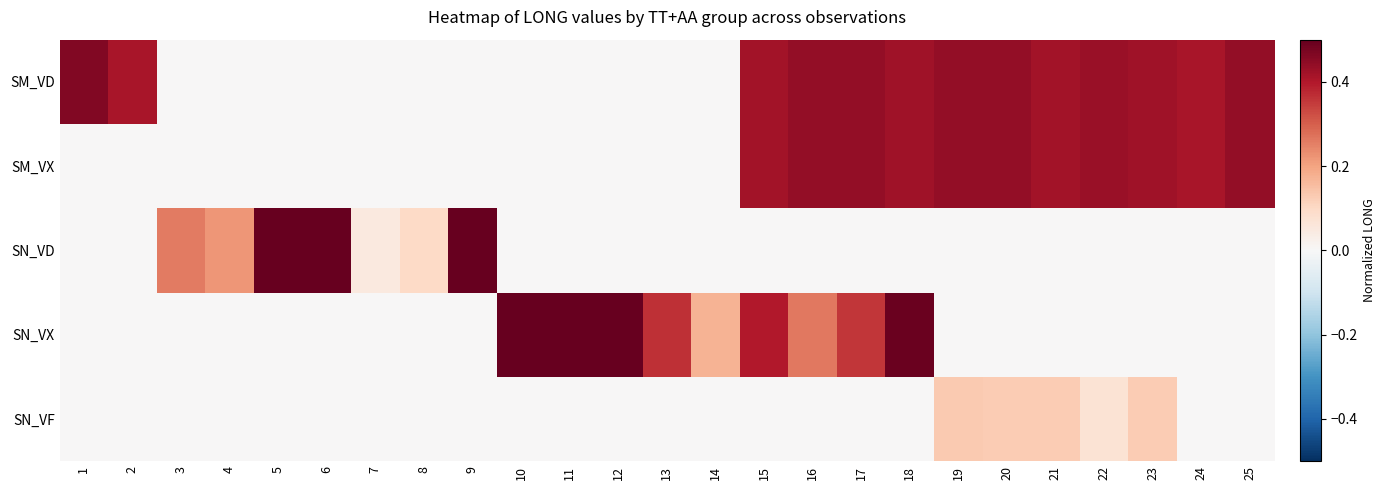

List the labels in order of SM_VD value, largest first.

1, 16, 19, 17, 20, 25, 22, 18, 23, 21, 15, 2, 24, 3, 4, 5, 6, 7, 8, 9, 10, 11, 12, 13, 14